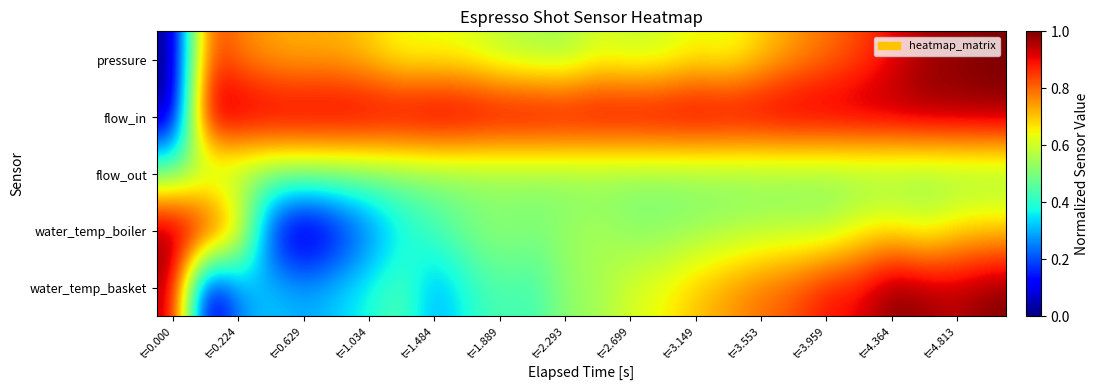

Which series has the widest spread of values?

pressure